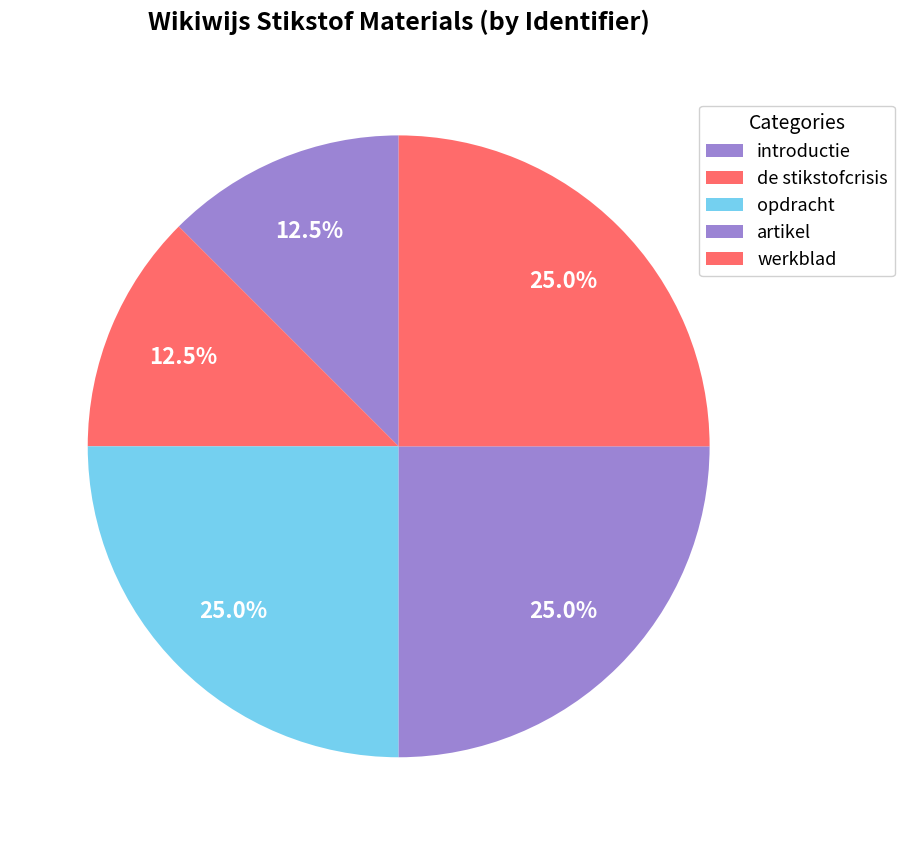

How many segments does this pie chart have?

5